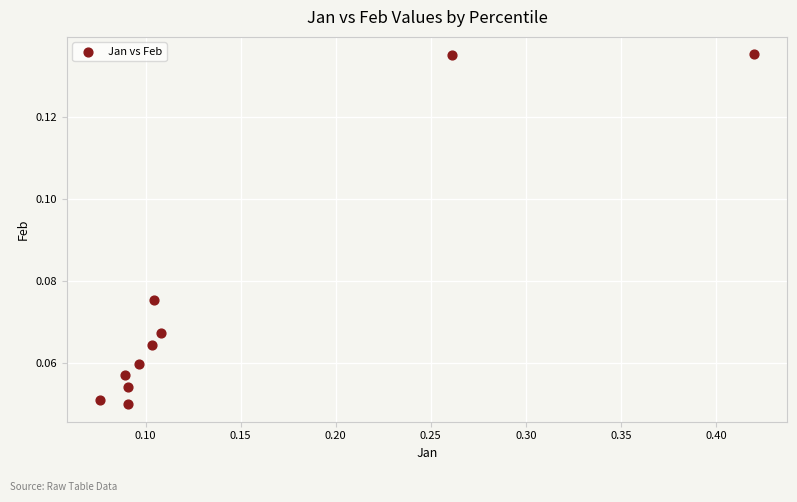

What is the range of X values (max minus min)?

0.3